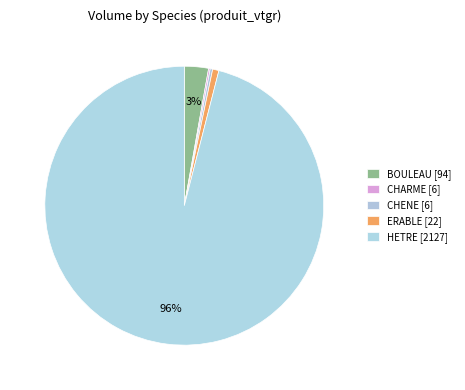

Rank the categories by value from lowest to highest.

CHARME, CHENE, ERABLE, BOULEAU, HETRE